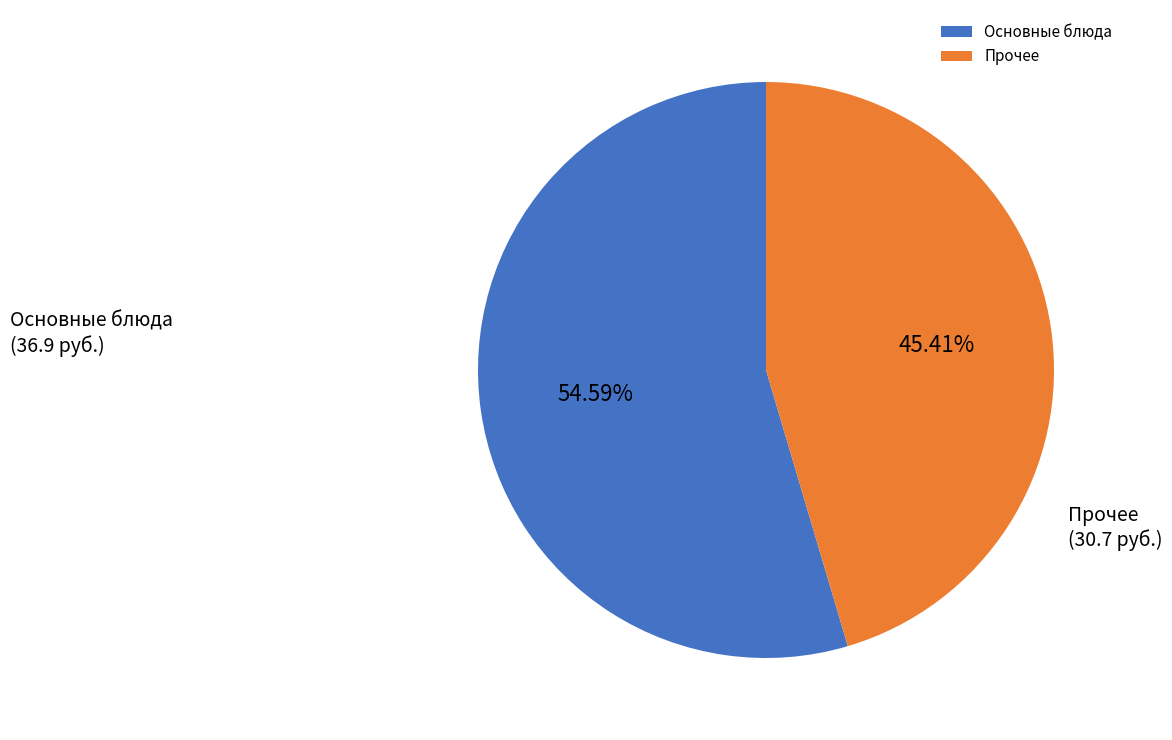

Is the sum of Прочее and Основные блюда greater than half?

Yes